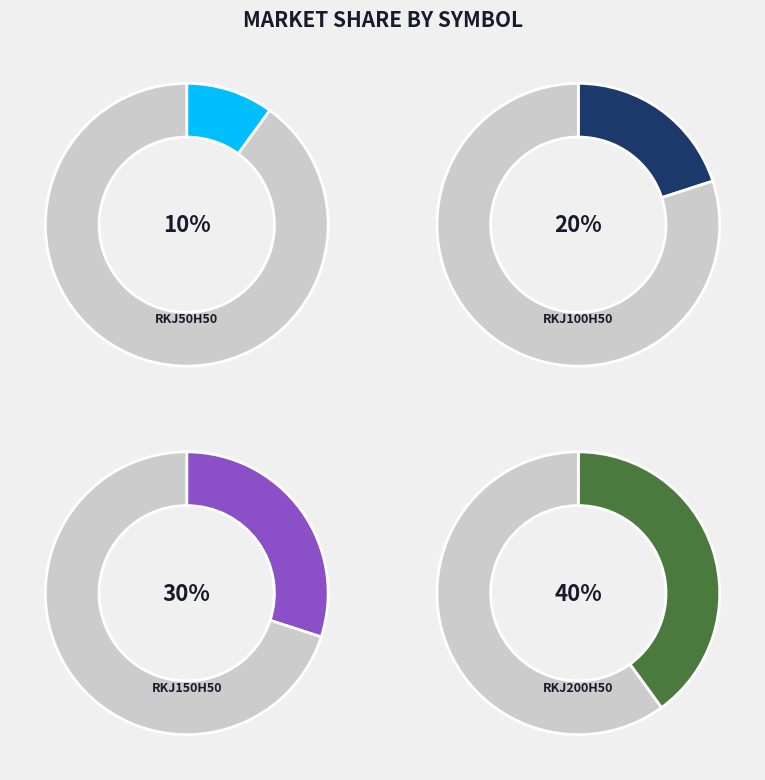

How many segments does this pie chart have?

4